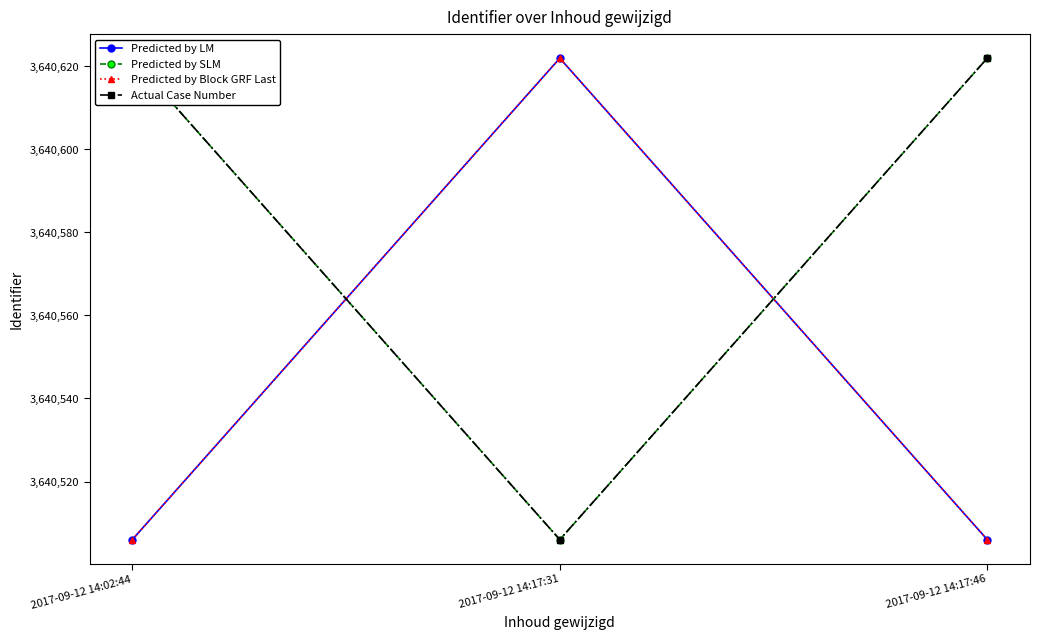

The Predicted by Block GRF Last series shows 5732203 at 2017-09-12 14:17:46. True or false?

False